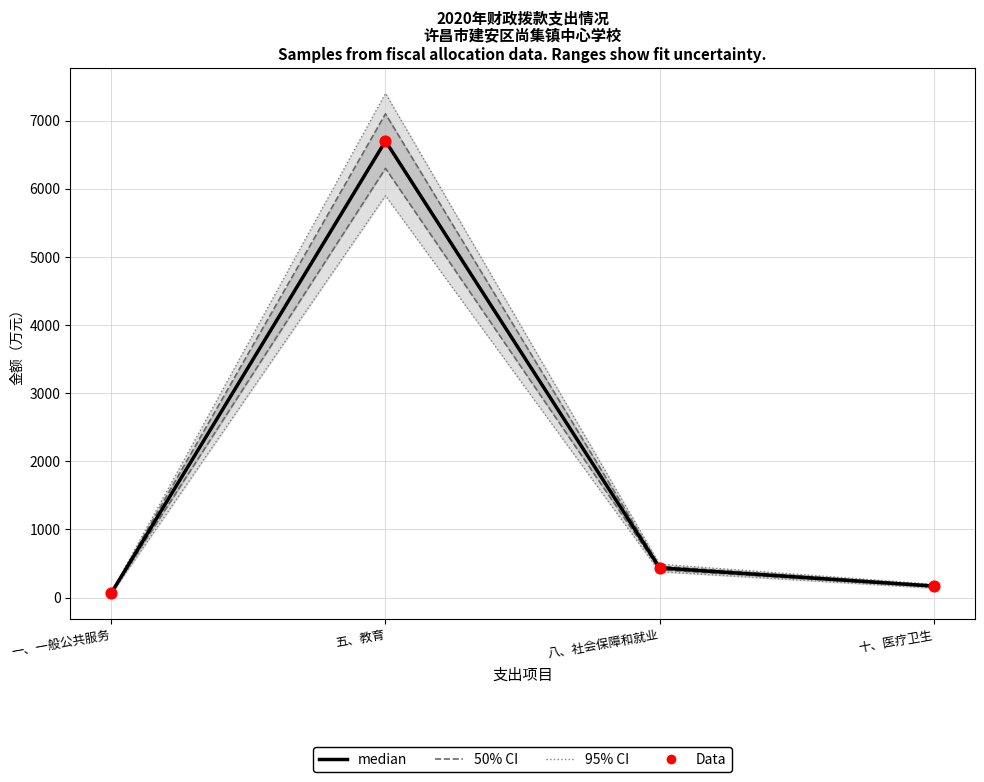

Is the value of 95% CI at 一、一般公共服务 greater than the value of 50% CI at 五、教育?

No